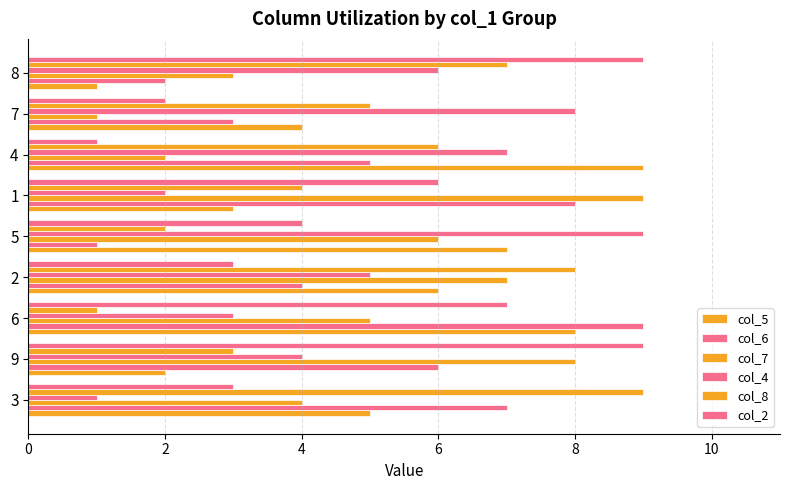

Which series has the largest total across all categories?

col_5